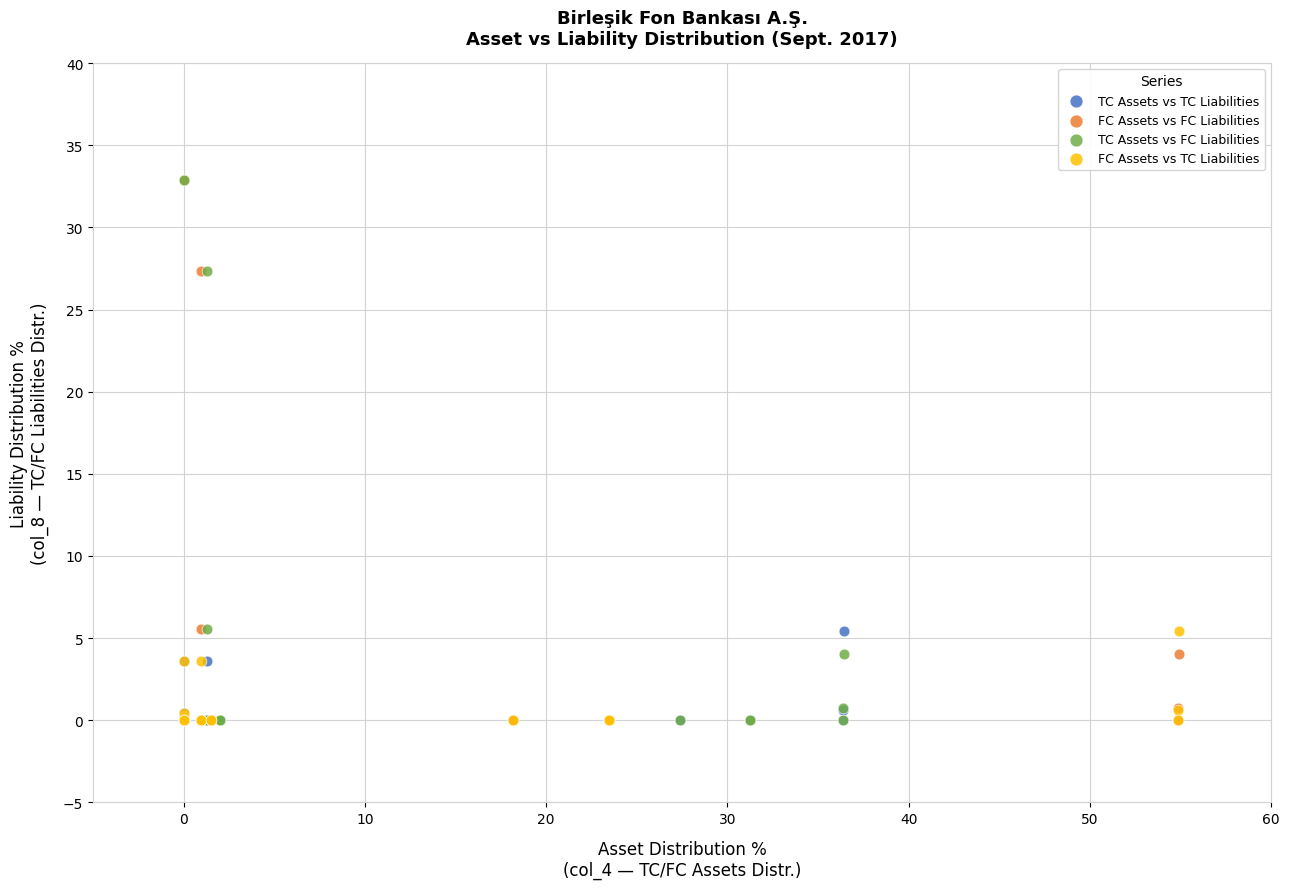

What are all the series names shown in the legend?

TC Assets vs TC Liabilities, FC Assets vs FC Liabilities, TC Assets vs FC Liabilities, FC Assets vs TC Liabilities